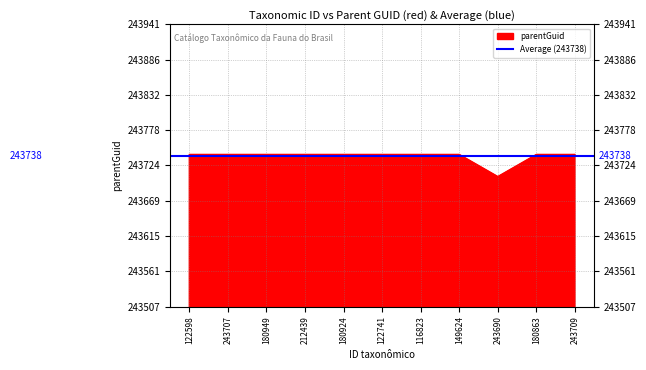

At which category does the chart reach its peak across all series?

122598